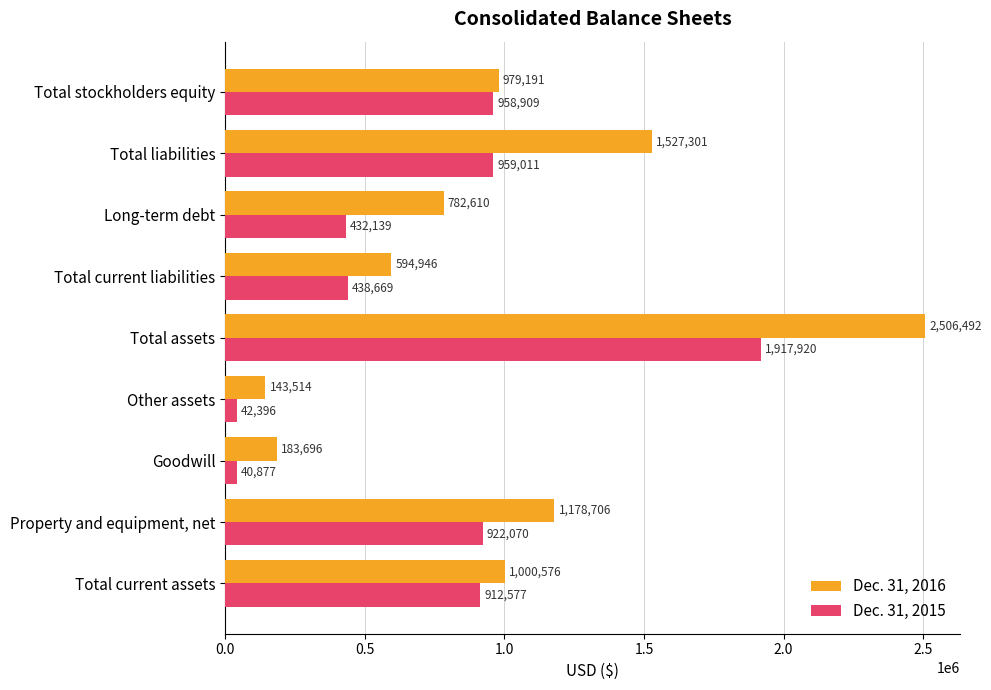

Which label corresponds to the largest value in the chart?

Total assets